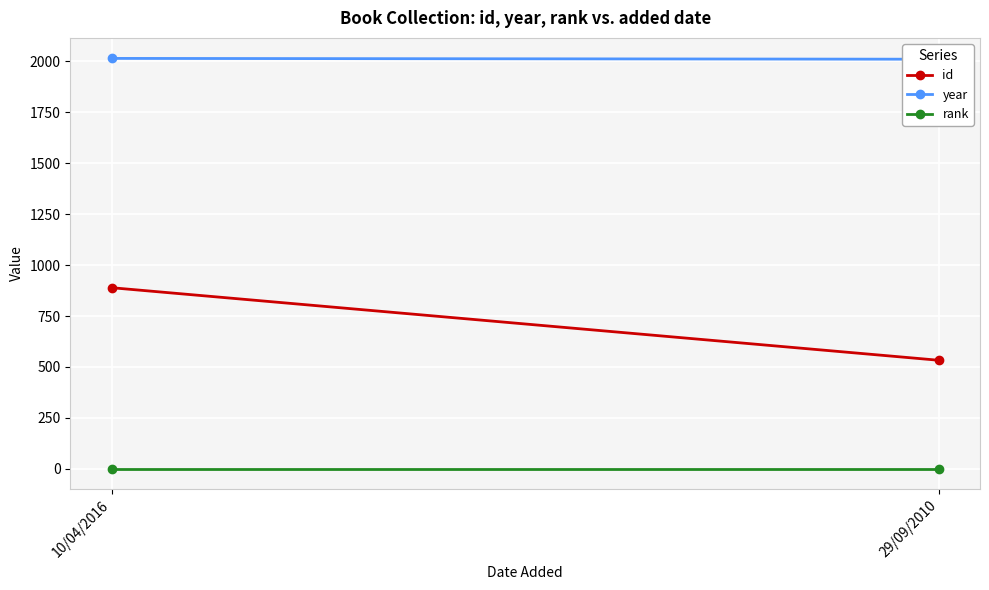

What is the total value across all series at 10/04/2016?

2904